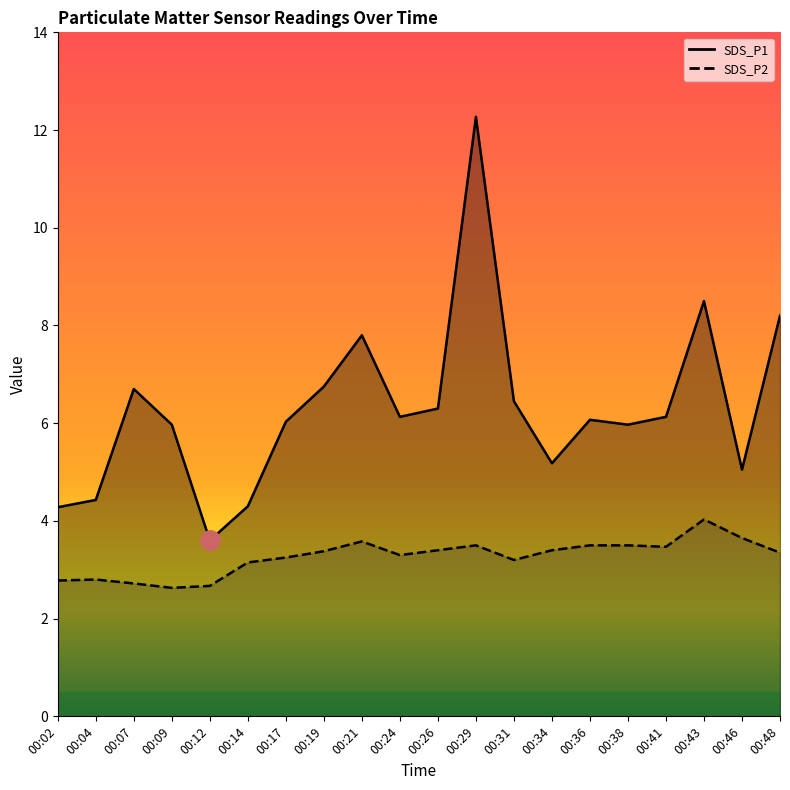

What is the difference between the maximum and minimum values in the SDS_P1_line series?

8.7